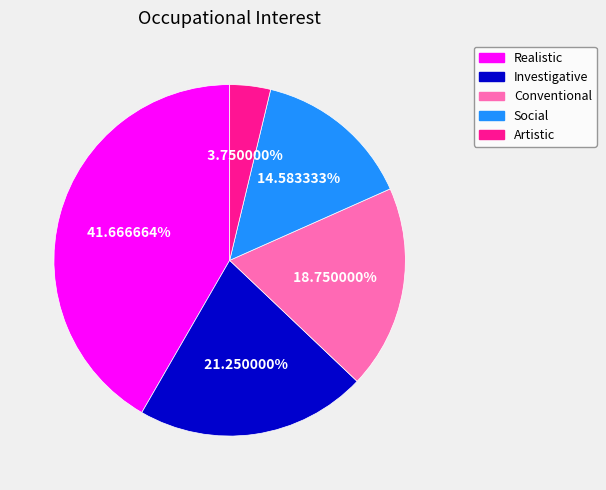

Which has a higher value, Investigative or Artistic?

Investigative